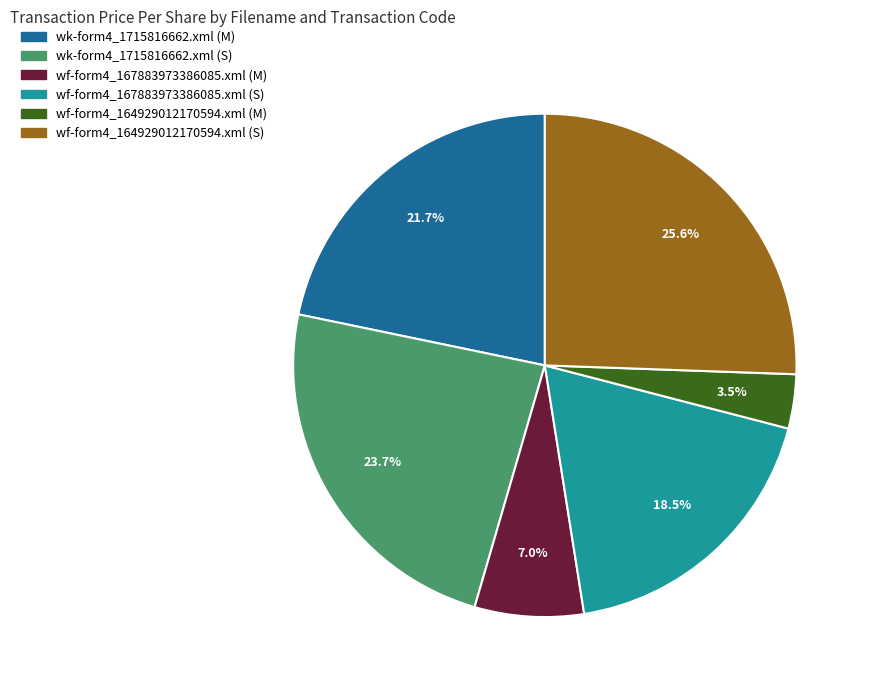

Which category has the biggest portion of the pie?

wf-form4_164929012170594.xml (S)